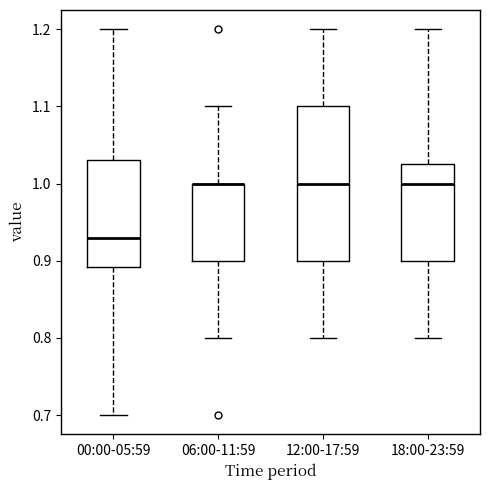

Comparing the boxes themselves (not the whiskers), which one is the tallest?

12:00-17:59